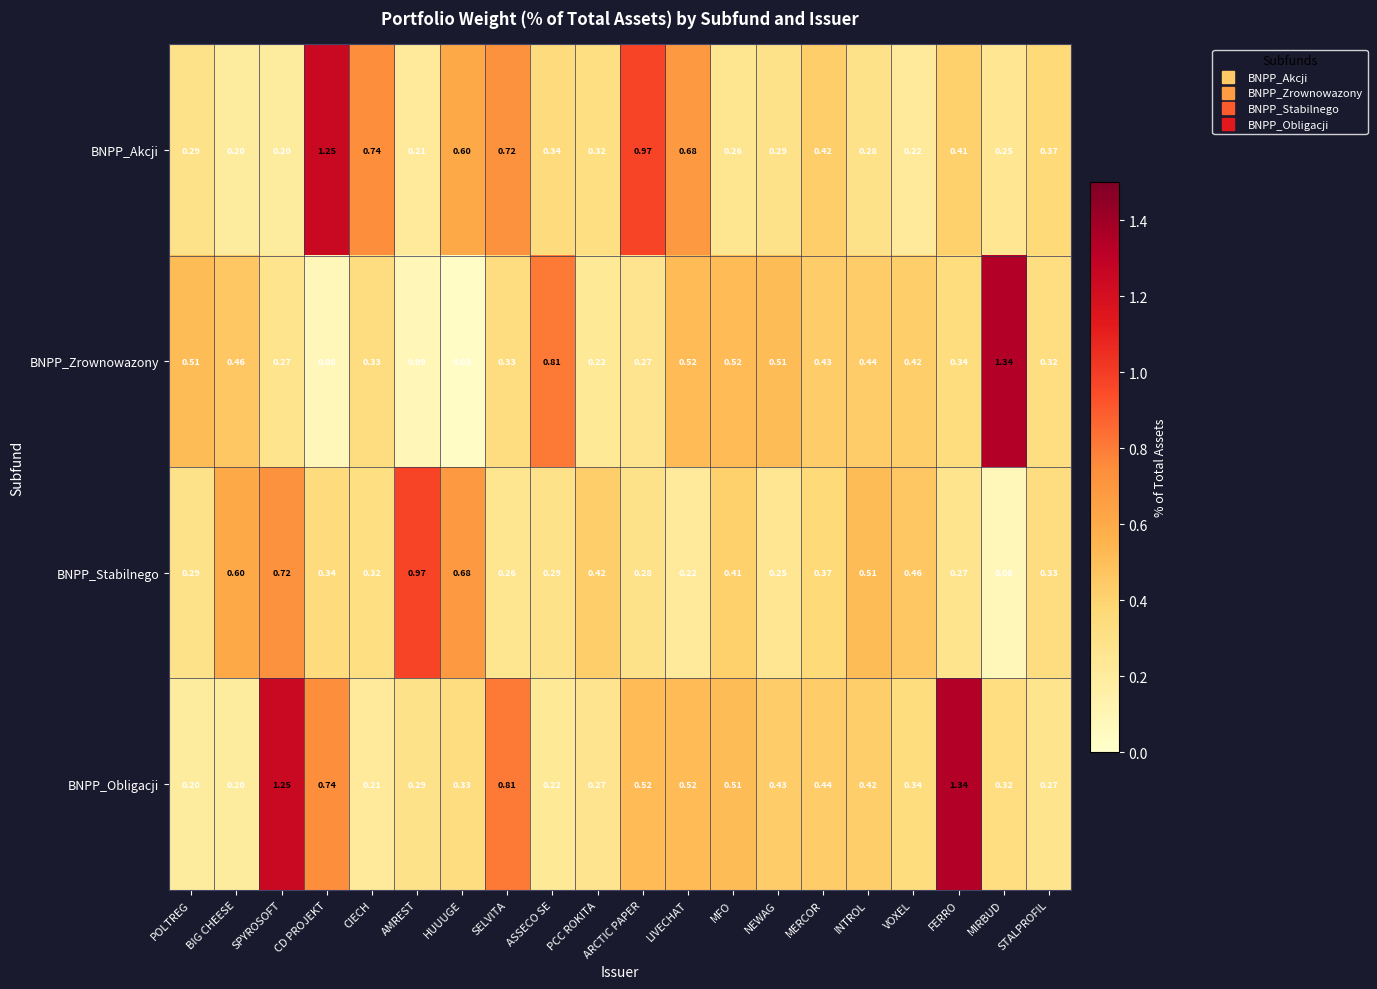

Is the value of BNPP_Stabilnego at MFO greater than the value of BNPP_Obligacji at AMREST?

Yes